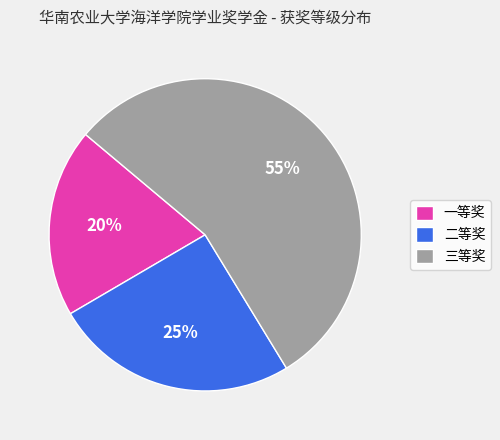

Combined, do 三等奖 and 一等奖 account for over 50%?

Yes